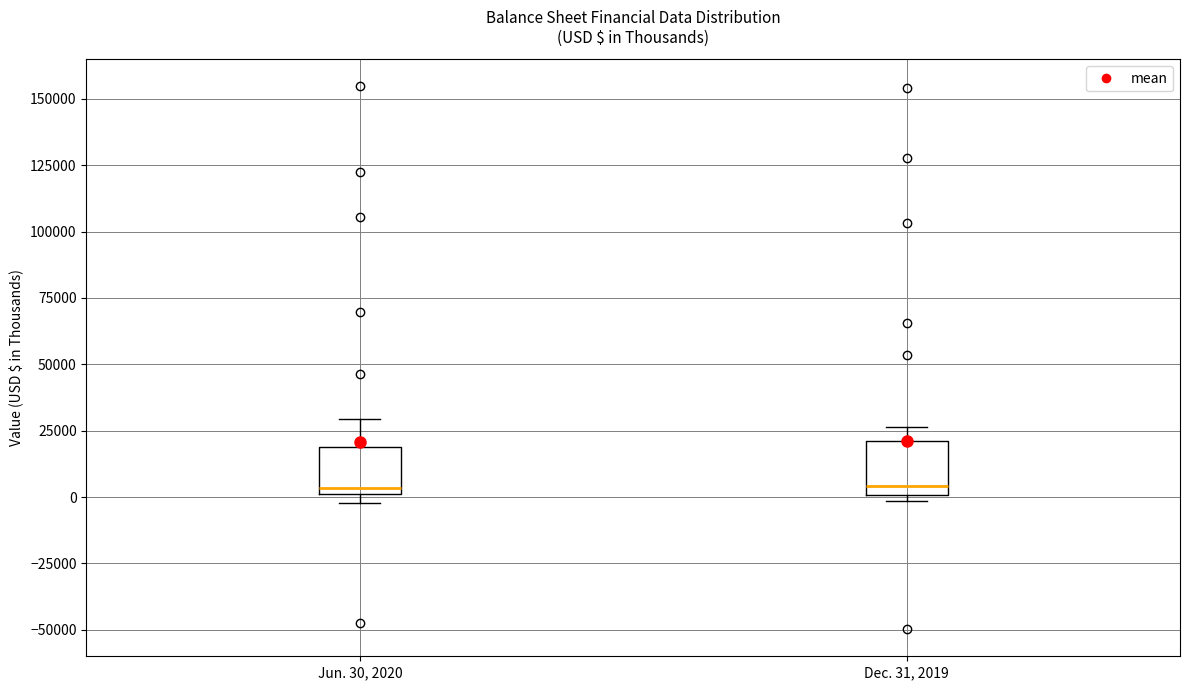

Reading left to right, read every box against the y-axis: the position of its median line, the range the box covers, and the ends of its whiskers. The values are not printed on the chart, so give them approximately, as read against the axis.

Jun. 30, 2020: median 5000, box 0 to 20000, whiskers 0 (just below the box's lower edge) to 30000
Dec. 31, 2019: median 5000, box 0 to 20000, whiskers 0 (just below the box's lower edge) to 25000